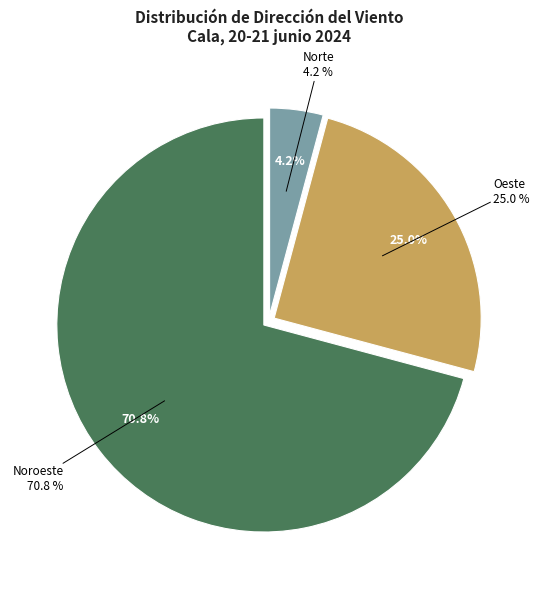

Which category has the smallest portion of the pie?

Norte